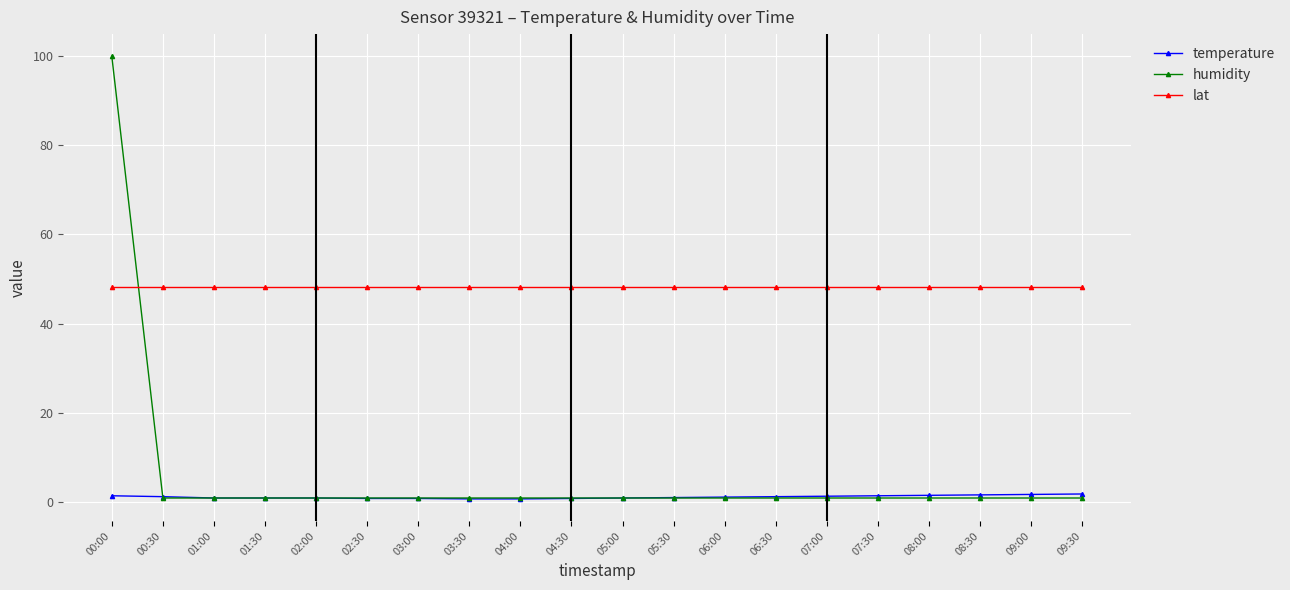

What is the spread (max minus min) of values at 05:00?

47.2